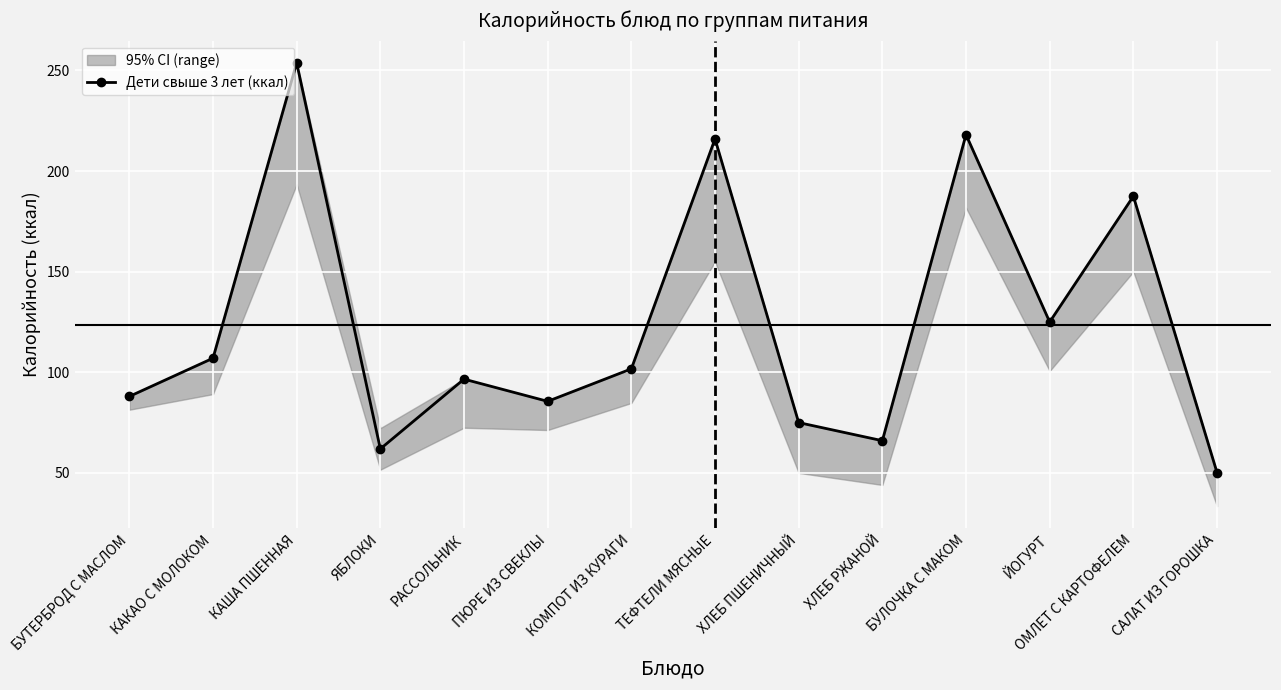

Where is the data nearest to the value 151?

ЙОГУРТ